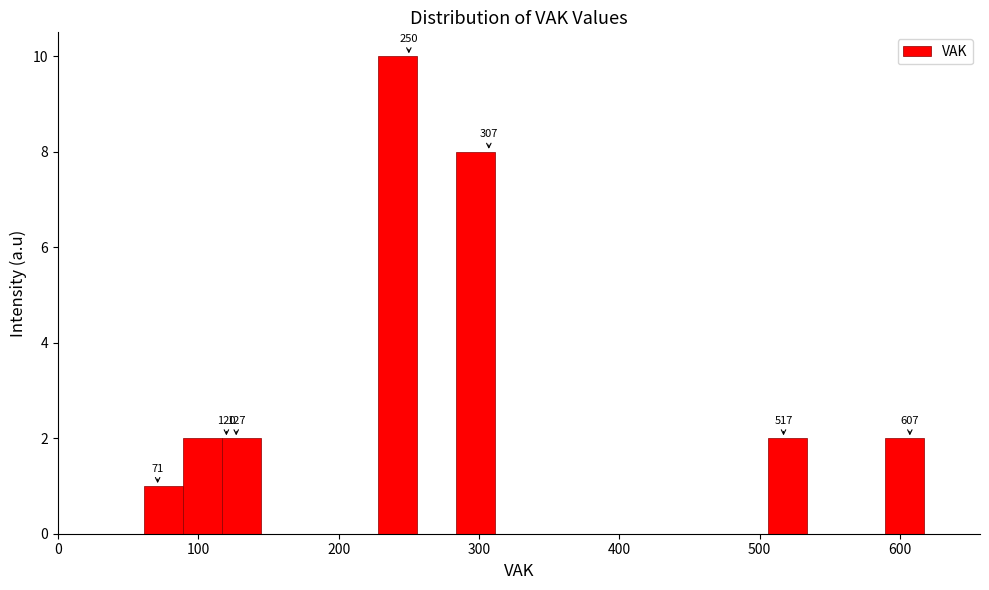

Read against the x-axis, roughly where is the centre of the tallest bar?

240